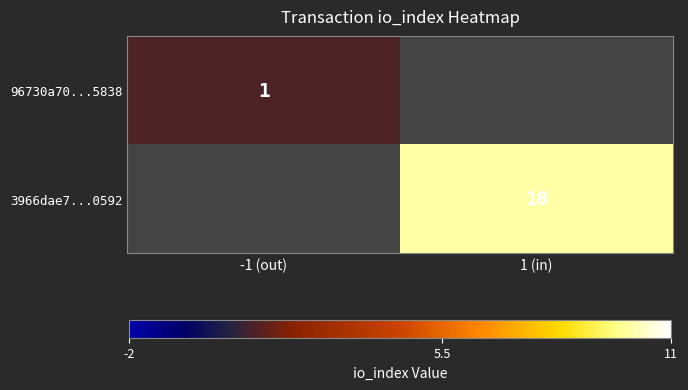

Count the number of data series in this chart.

2